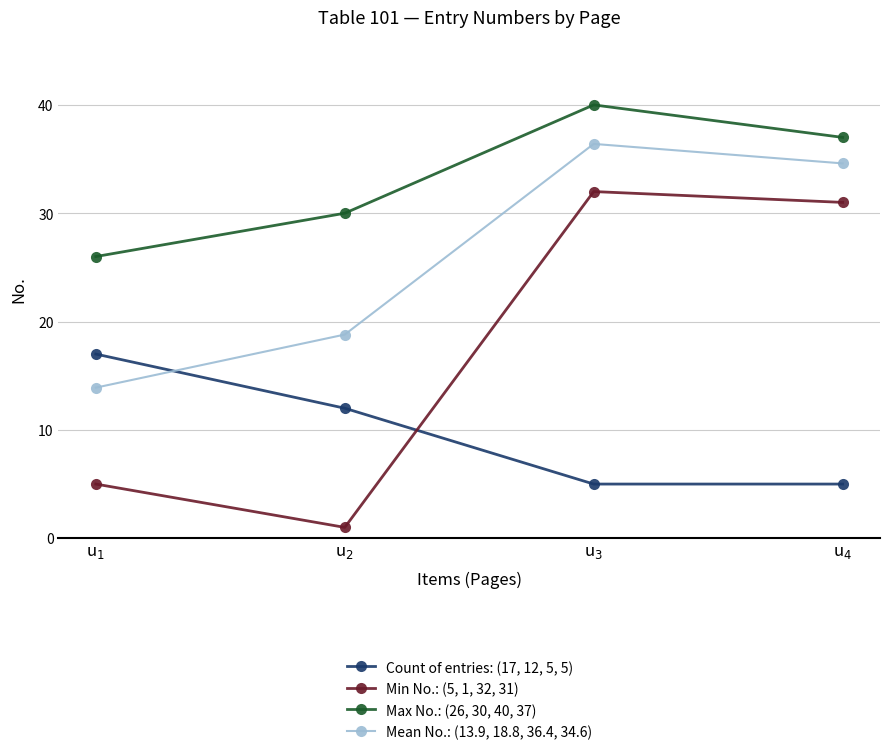

What is the minimum value for Count of entries: (17, 12, 5, 5)?

5.0